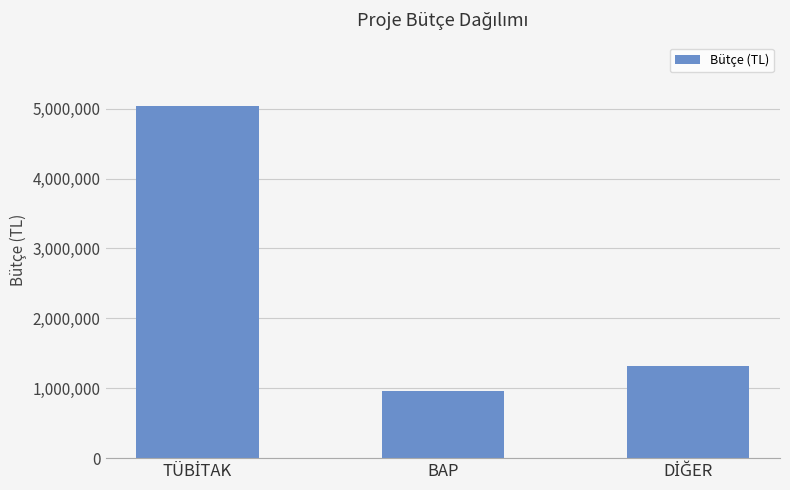

What is the label of the 2nd bar from the left?

BAP